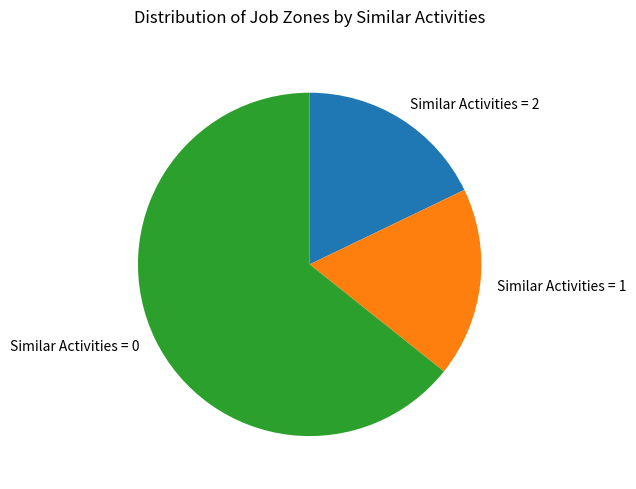

Is there any slice that represents more than half of the pie?

Yes